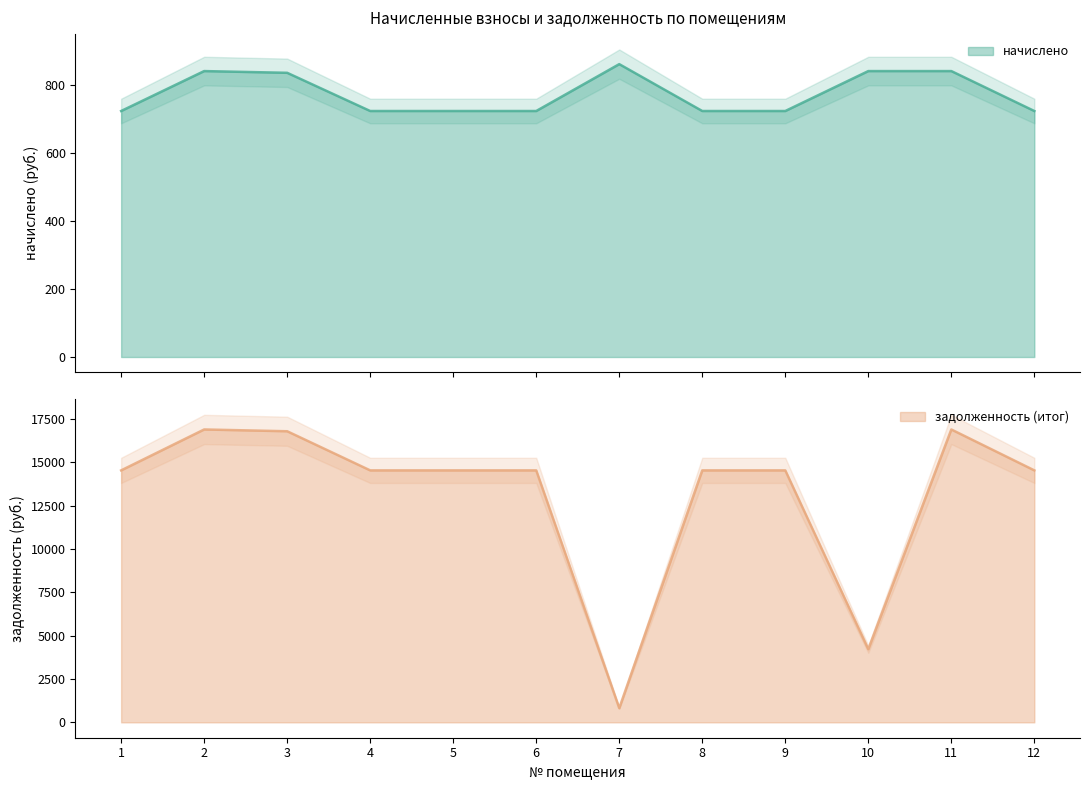

What is the sum of the начислено values at 3 and 4?

1558.1